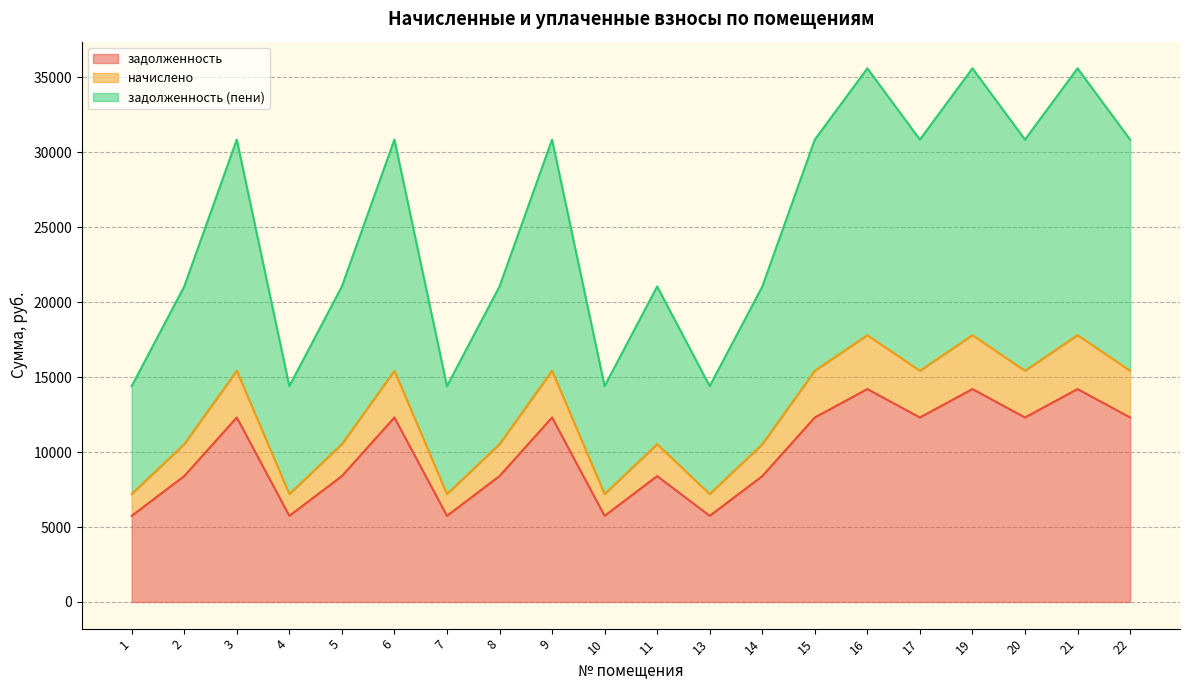

How many data points in задолженность are less than 12311?

10